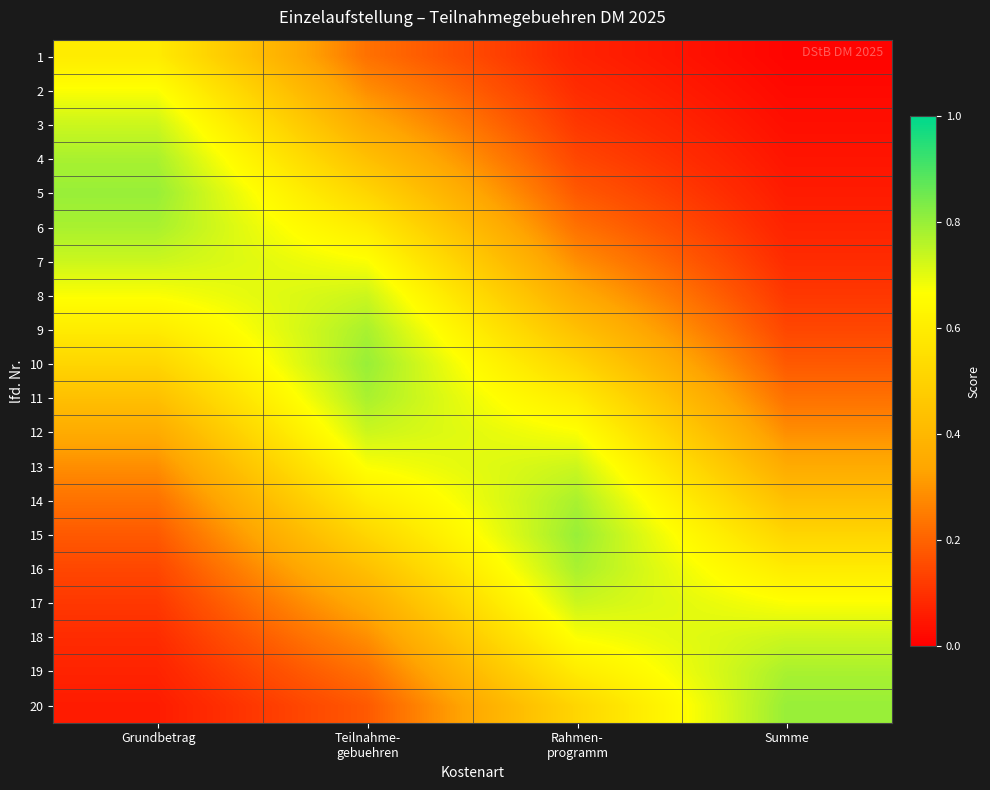

Which label corresponds to the smallest value in the chart?

Summe